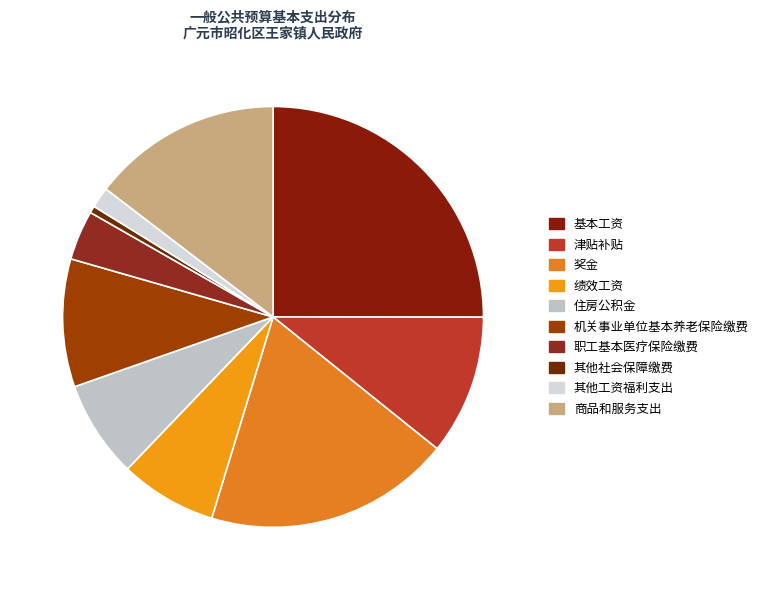

What is the ratio of the value at 基本工资 to the value at 其他社会保障缴费?

46.8